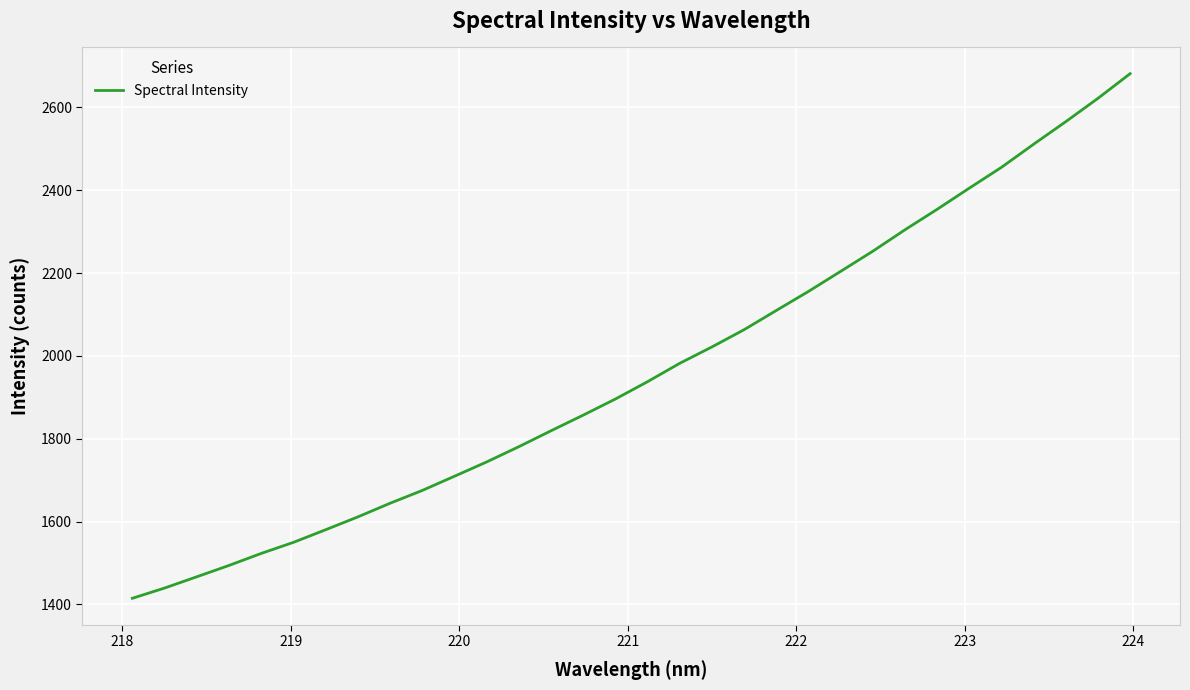

What is the minimum value shown in the chart?

1414.9